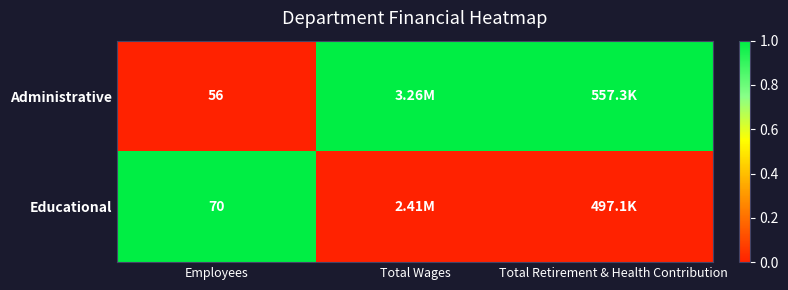

What is the total value across all series at Employees?

126